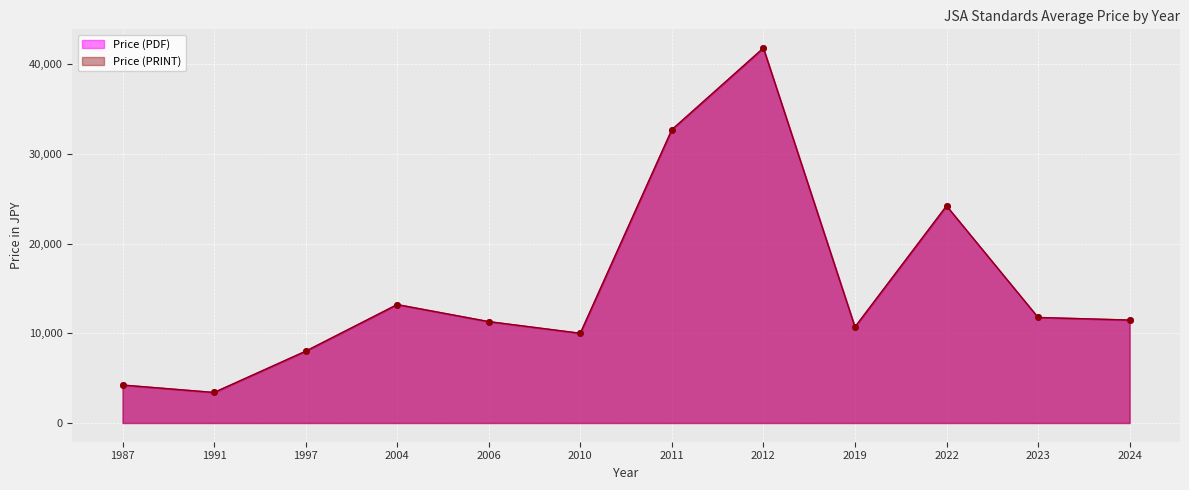

Rank the series by their maximum value, from highest to lowest.

Price (PDF), Price (PRINT)